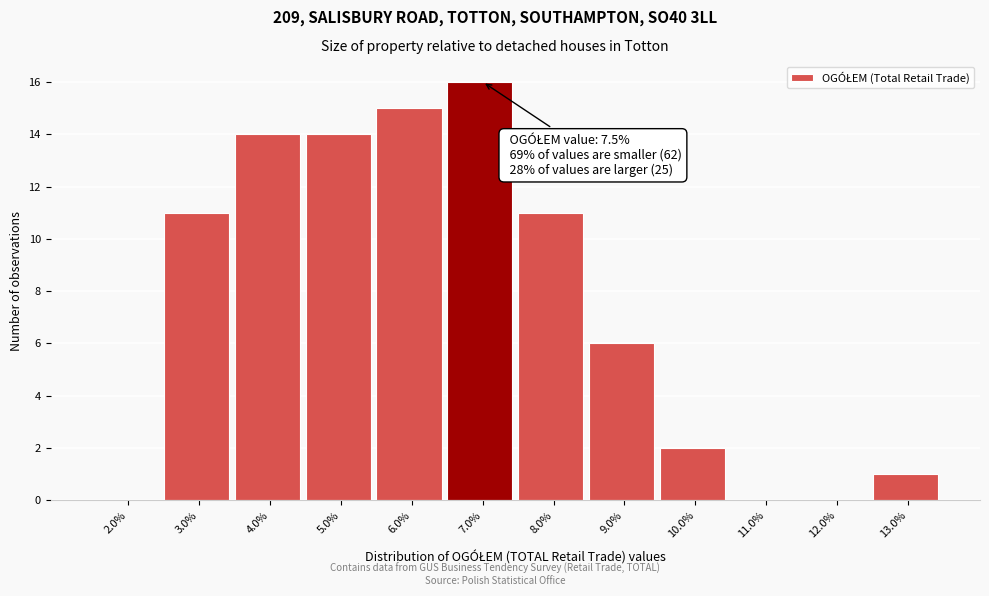

Reading left to right, list all the values displayed in this chart.

2.0%=0	3.0%=11	4.0%=14	5.0%=14	6.0%=15	7.0%=16	8.0%=11	9.0%=6	10.0%=2	11.0%=0	12.0%=0	13.0%=1